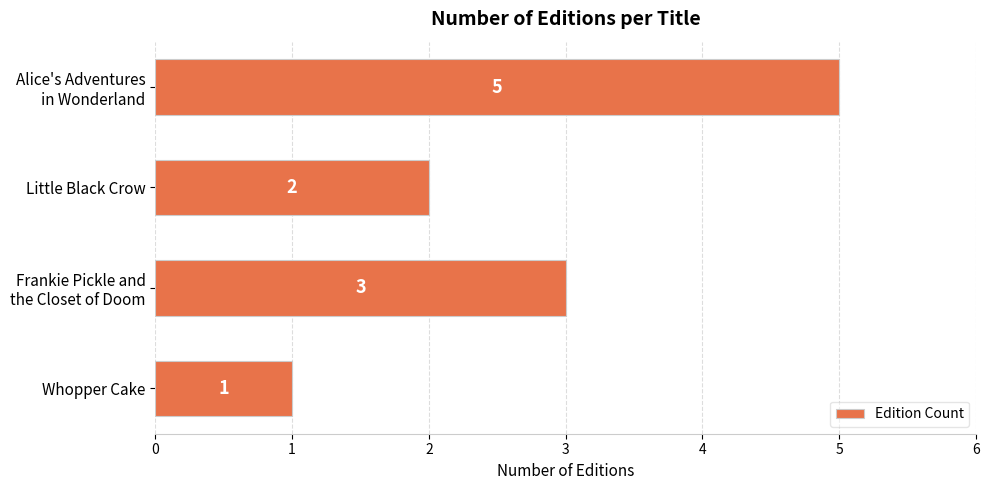

Are the bars grouped side by side (vs. stacked)?

No